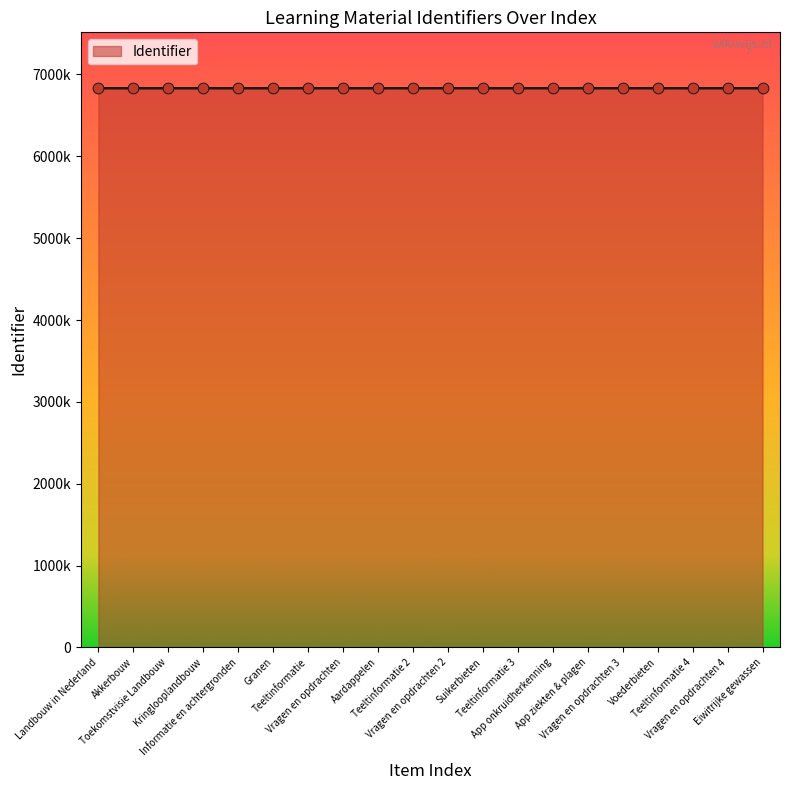

What is the change in value from Landbouw in Nederland to Suikerbieten?

+71